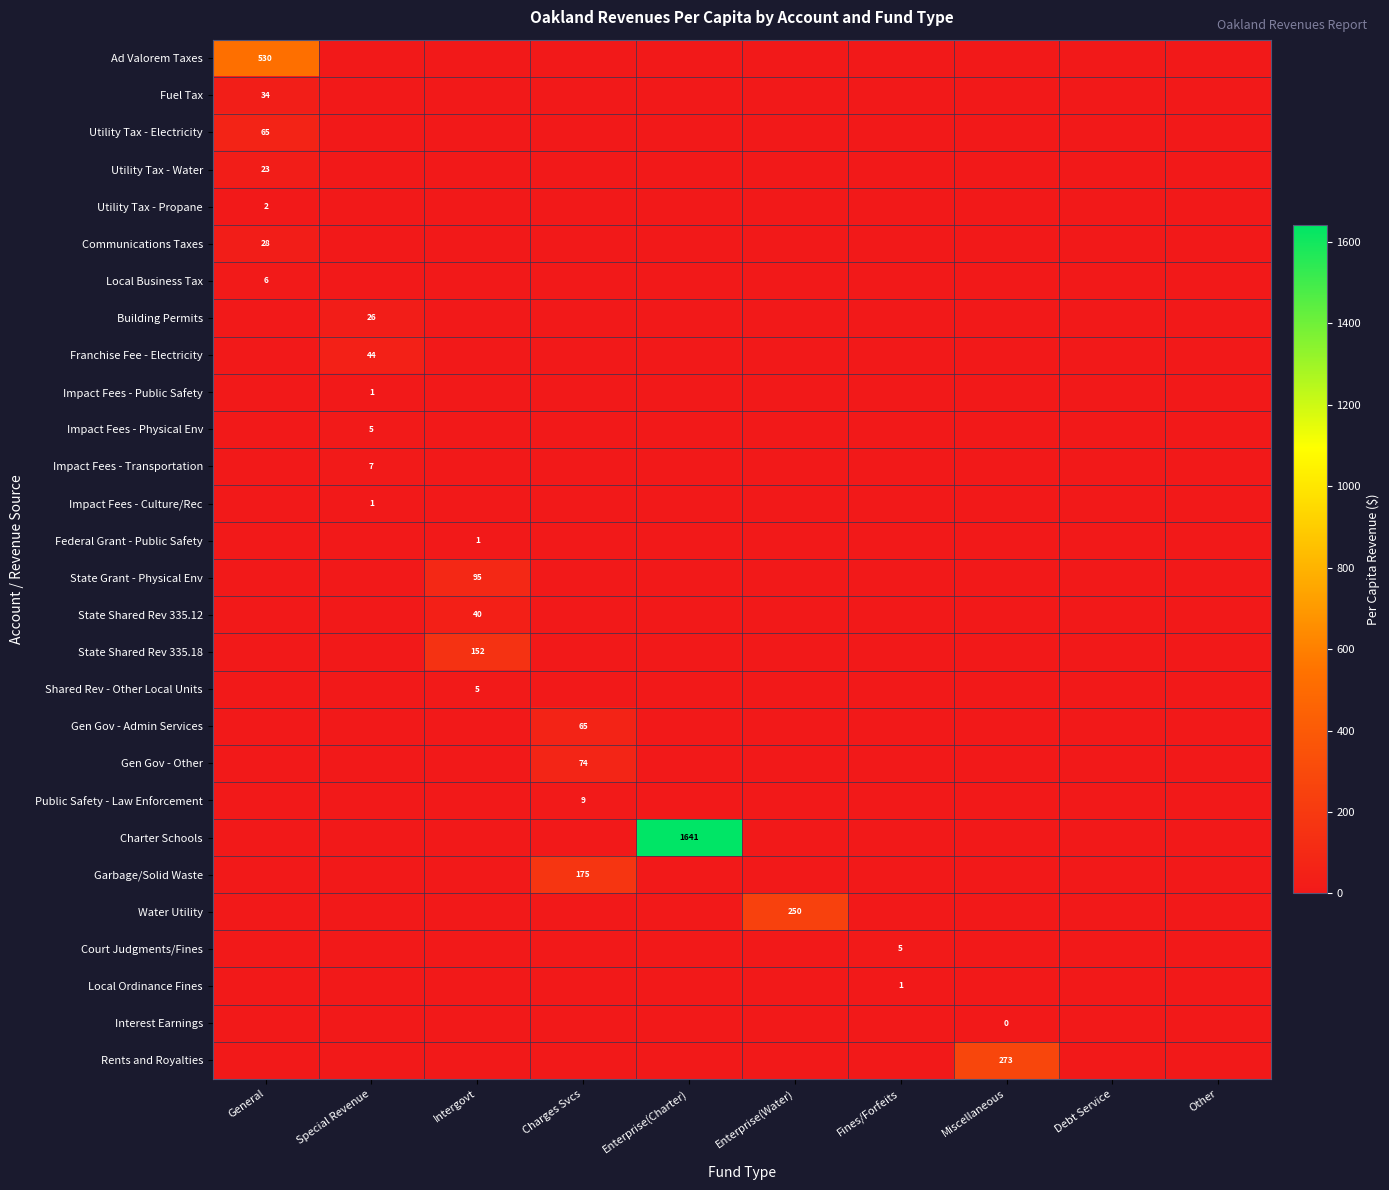

The Impact Fees - Culture/Rec series shows 2 at Special Revenue. True or false?

False